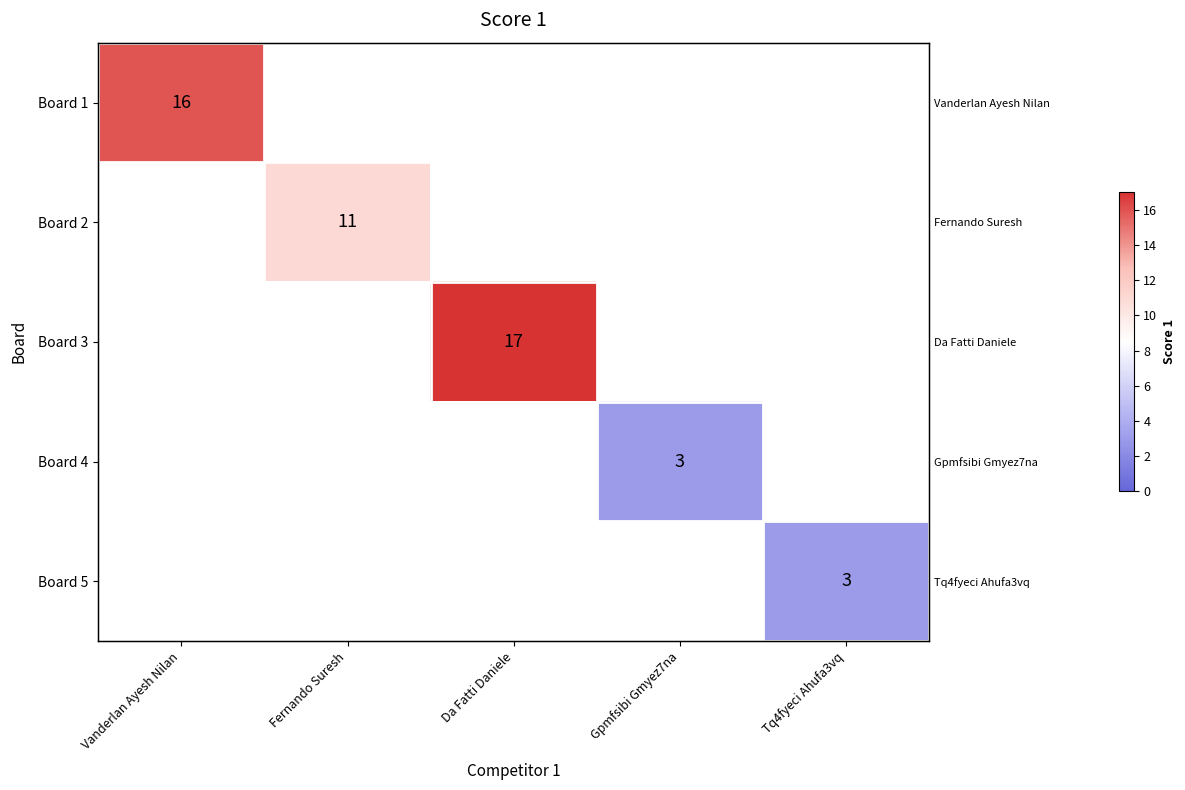

At which category does the chart reach its minimum across all series?

Gpmfsibi Gmyez7na